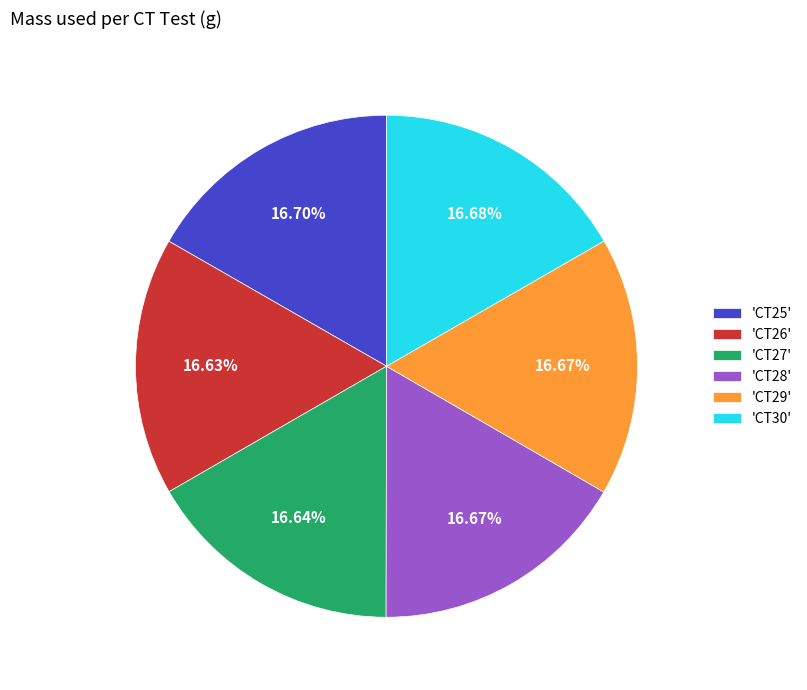

What is the ratio of the value at 'CT27' to the value at 'CT30'?

1.0